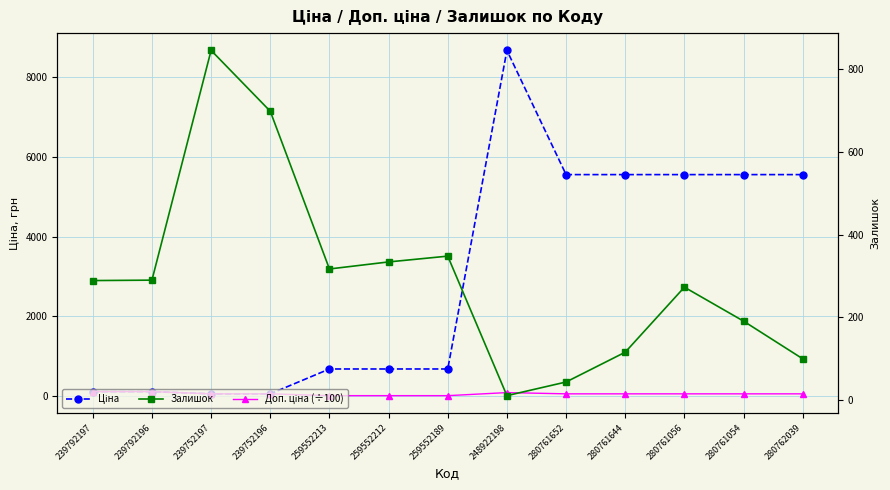

What are all the series names shown in the legend?

Ціна, Доп. ціна (÷100), Залишок